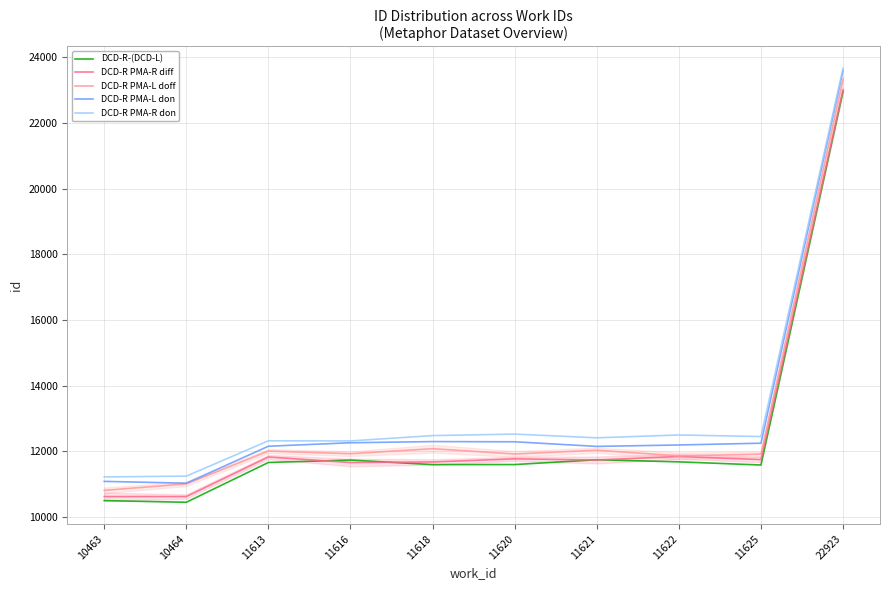

Is the value of DCD-R PMA-R don at 11613 greater than the value of DCD-R PMA-L doff at 11620?

Yes